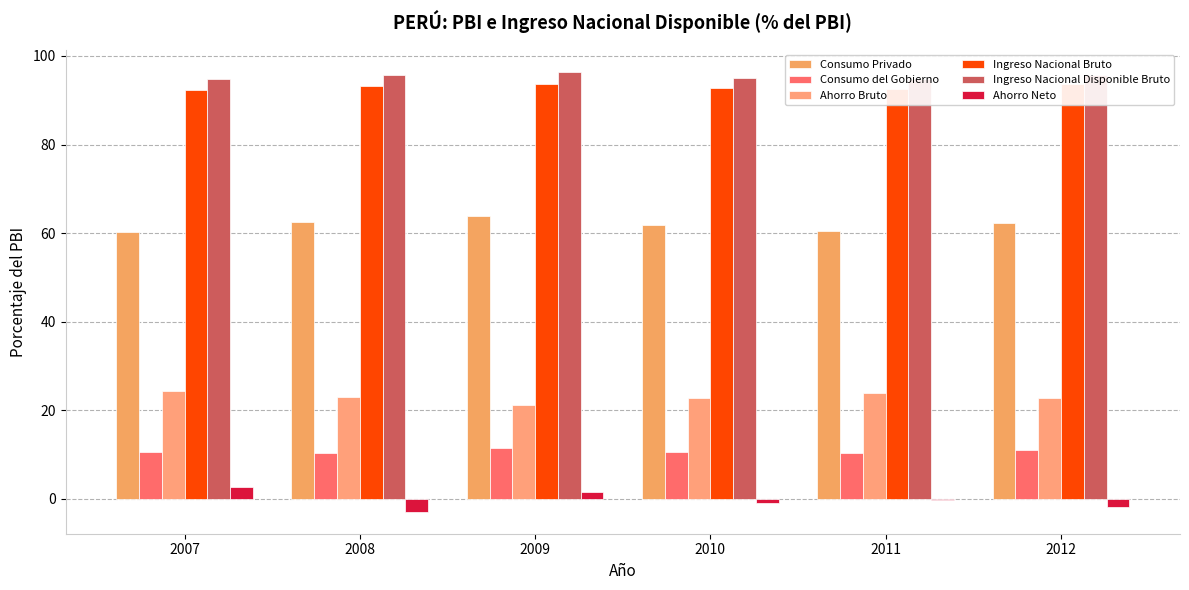

How many groups of bars are there?

6